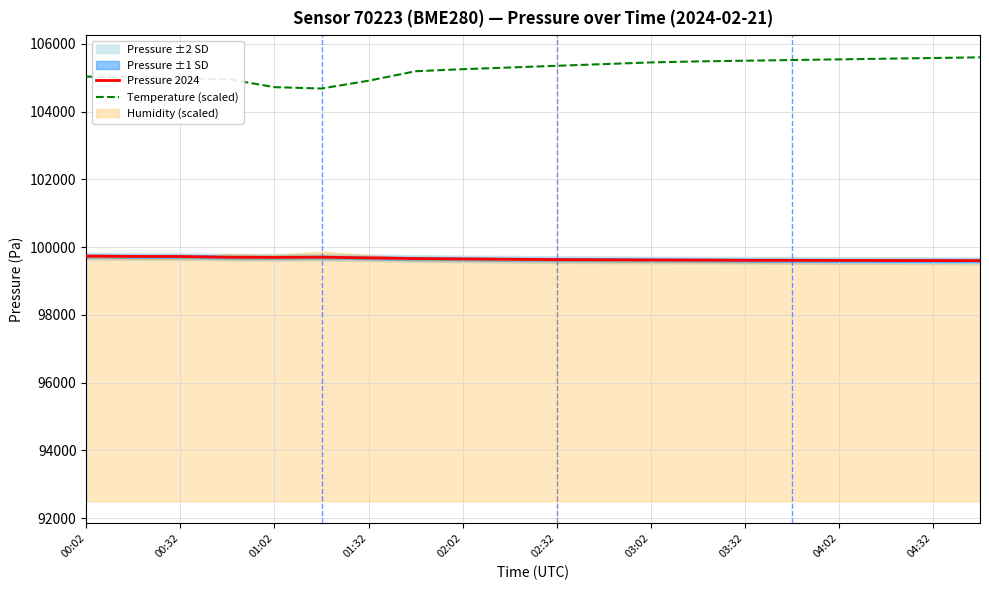

True or false: Pressure 2024 and Temperature (scaled) cross at least once.

False